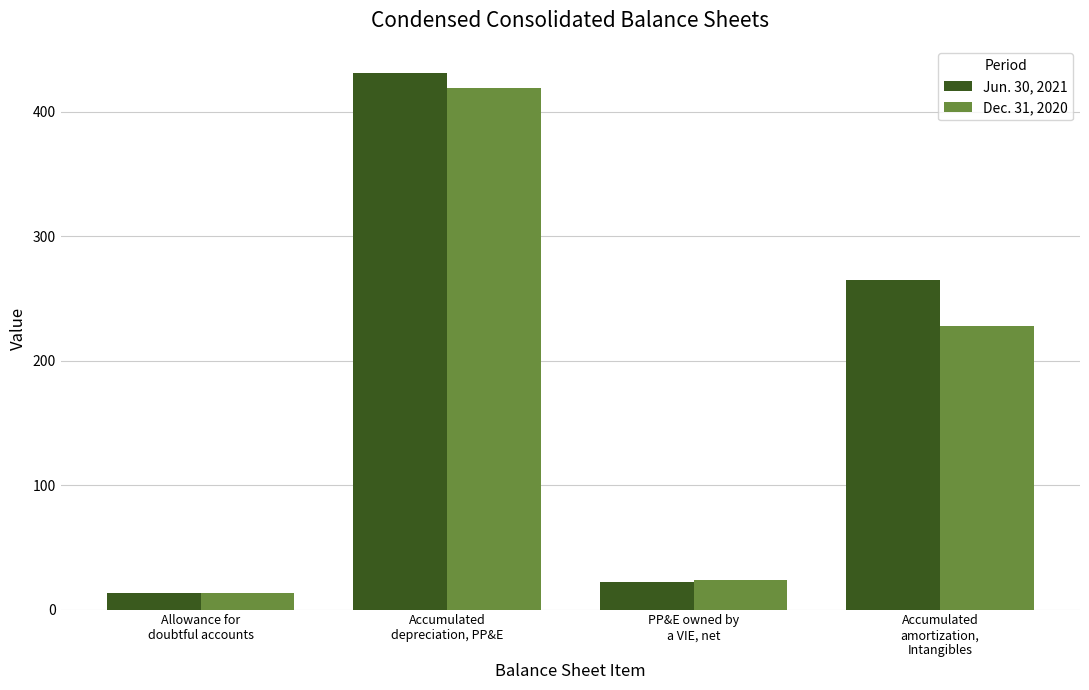

Is the value of Dec. 31, 2020 at PP&E owned by
a VIE, net greater than the value of Jun. 30, 2021 at Accumulated
depreciation, PP&E?

No